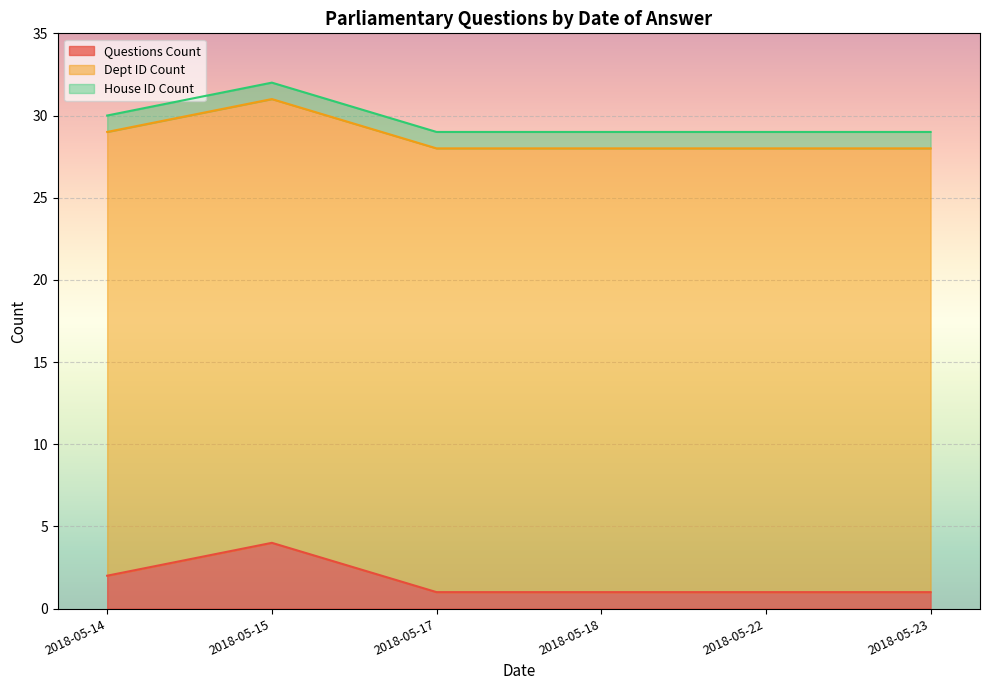

At which category is the sum across all series the highest?

2018-05-15